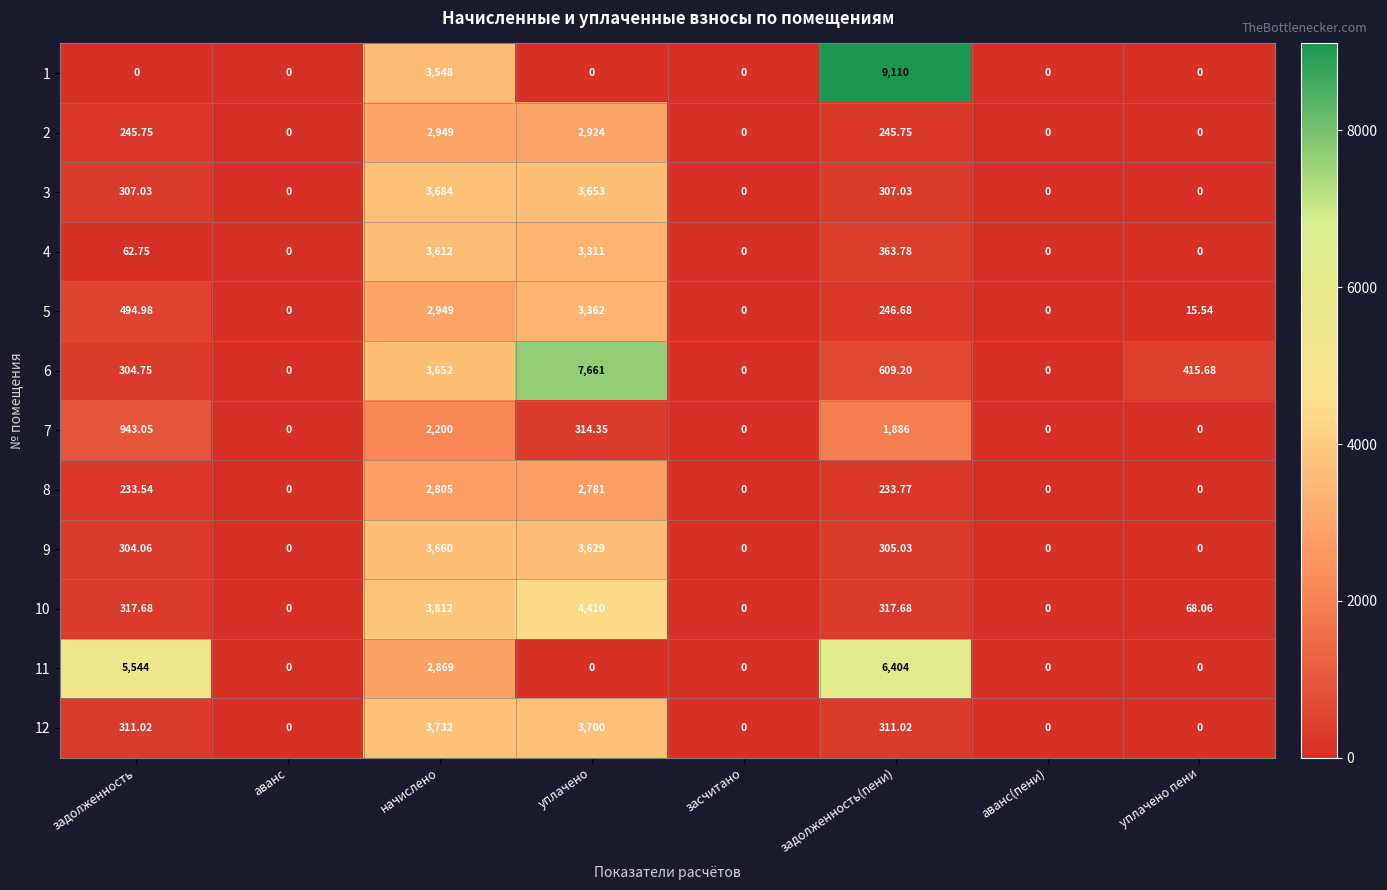

At задолженность(пени), list the series in order from smallest to largest.

8, 2, 5, 9, 3, 12, 10, 4, 6, 7, 11, 1